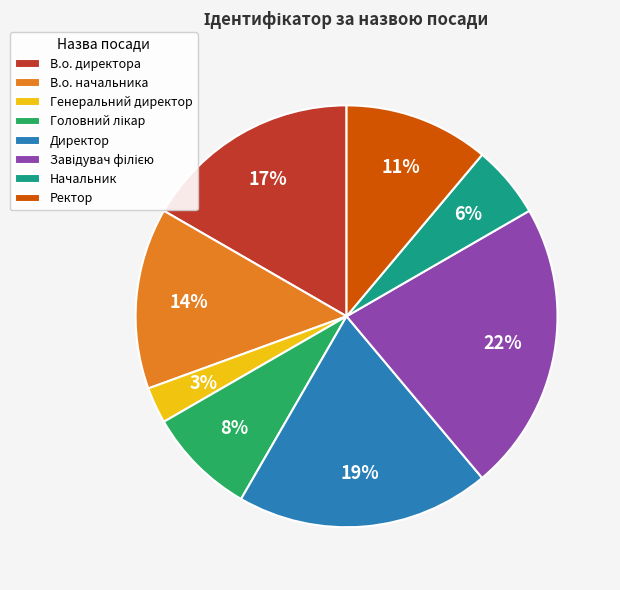

True or false: В.о. директора accounts for 7% of the total.

False